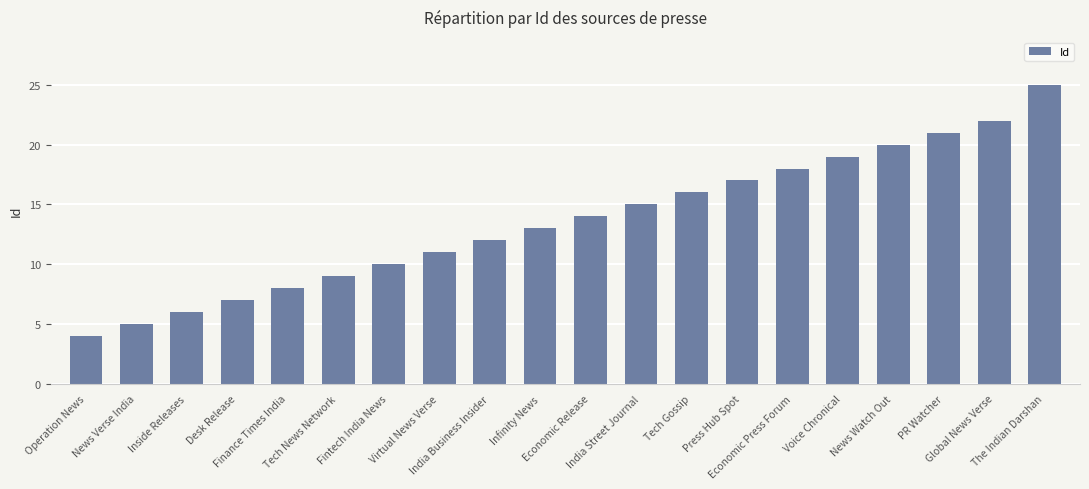

Which label corresponds to the smallest value in the chart?

Operation News